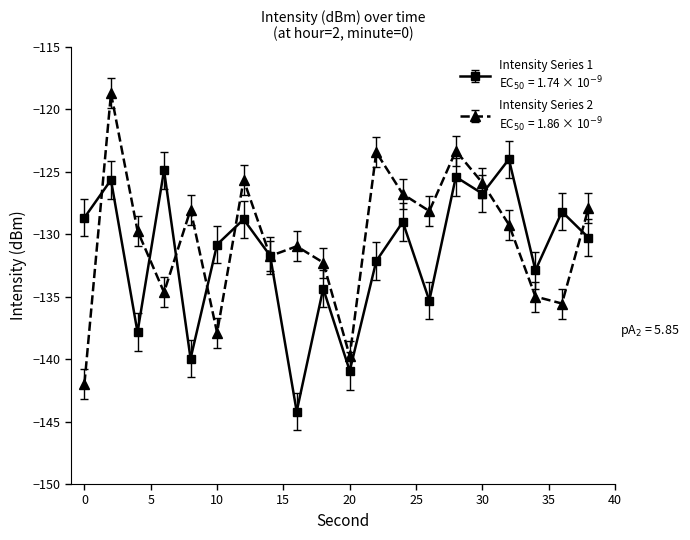

What is the minimum value shown in the chart?

-144.2